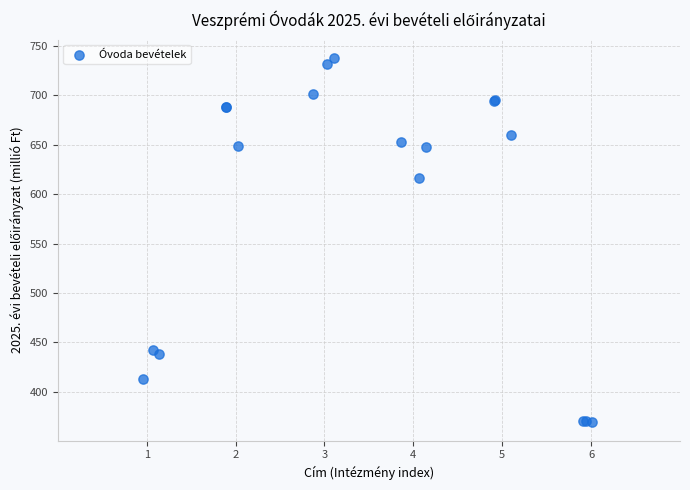

What Y value in the scatter plot is closest to 553?

616.3